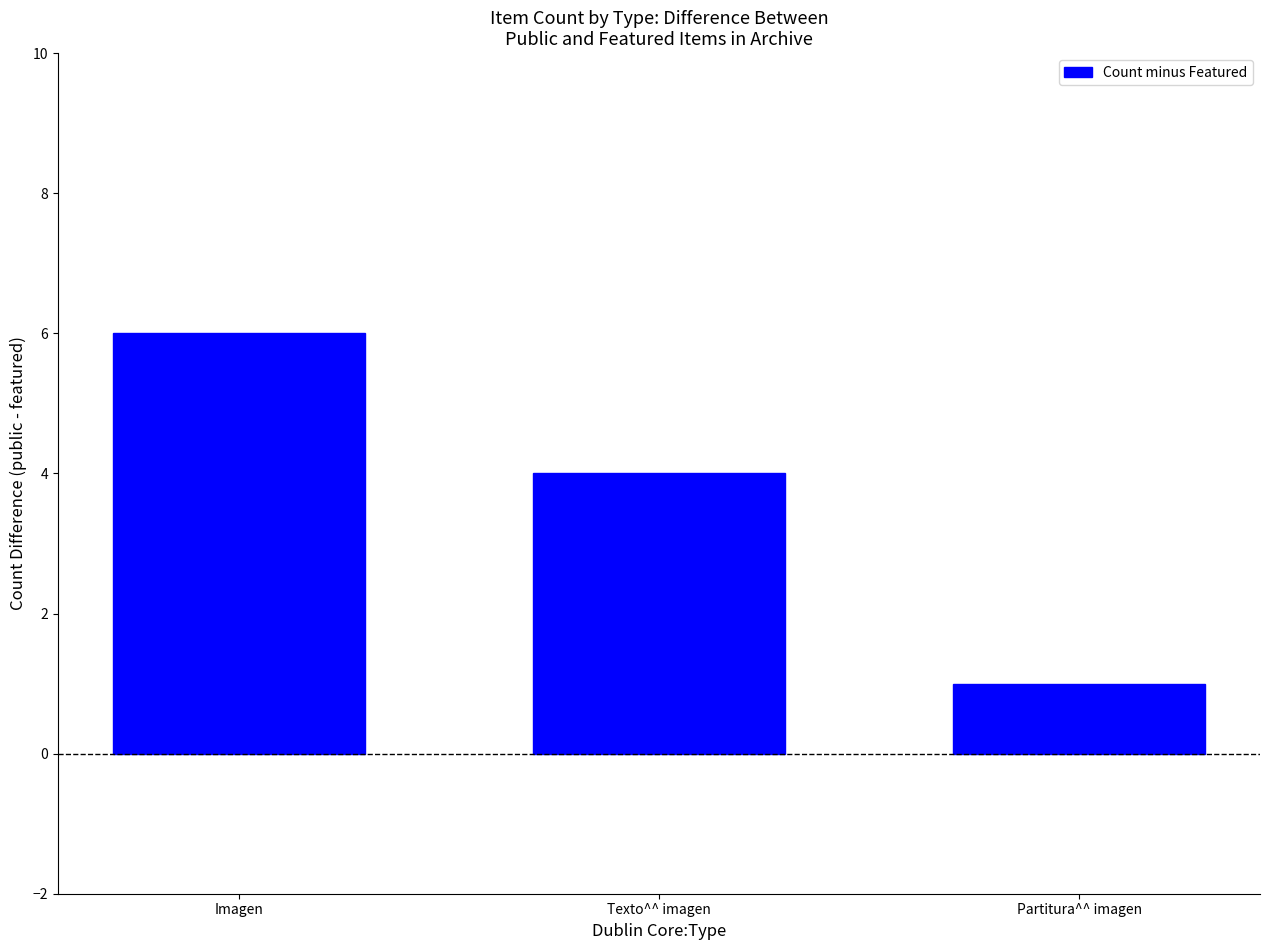

Is it true that the value at Imagen is 6?

True